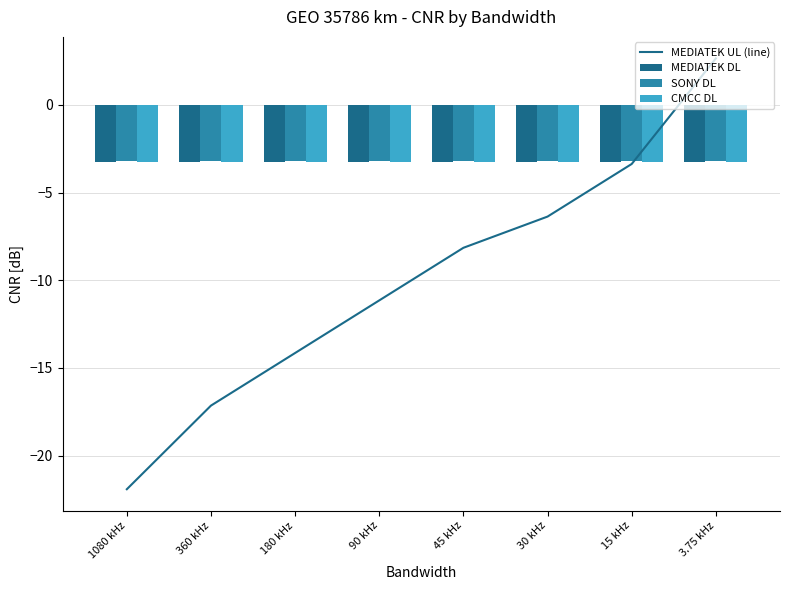

Which category has the highest value in the MEDIATEK UL (line) series?

3.75 kHz